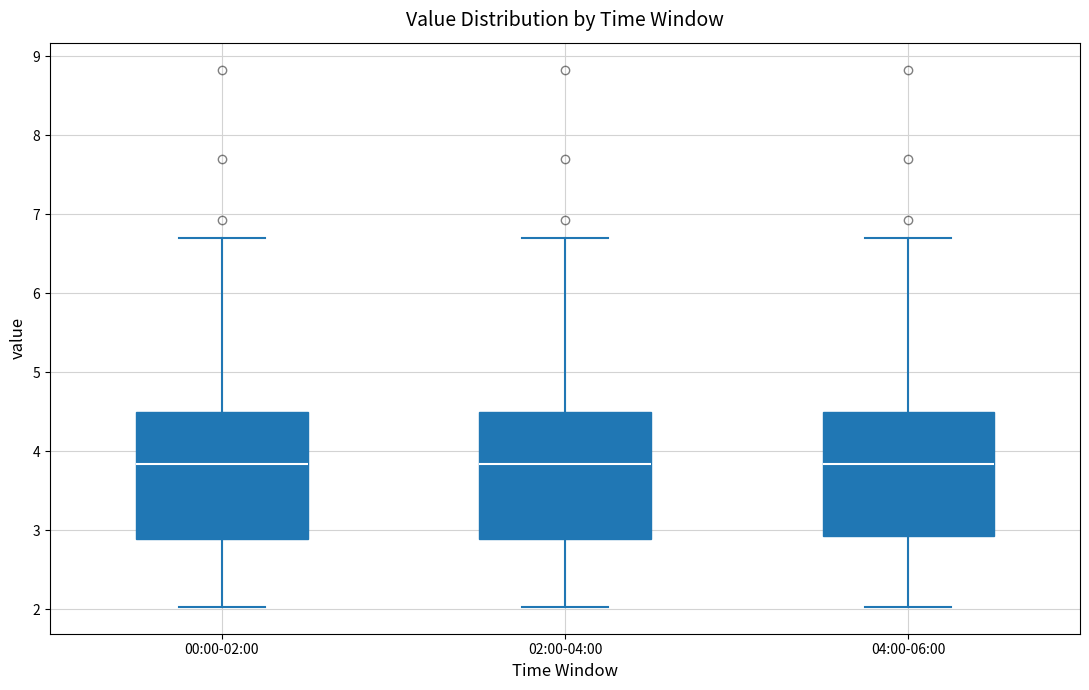

Where is the lower edge of the box for 02:00-04:00 on the y-axis? The values are not printed on the chart, so give them approximately, as read against the axis.

2.9